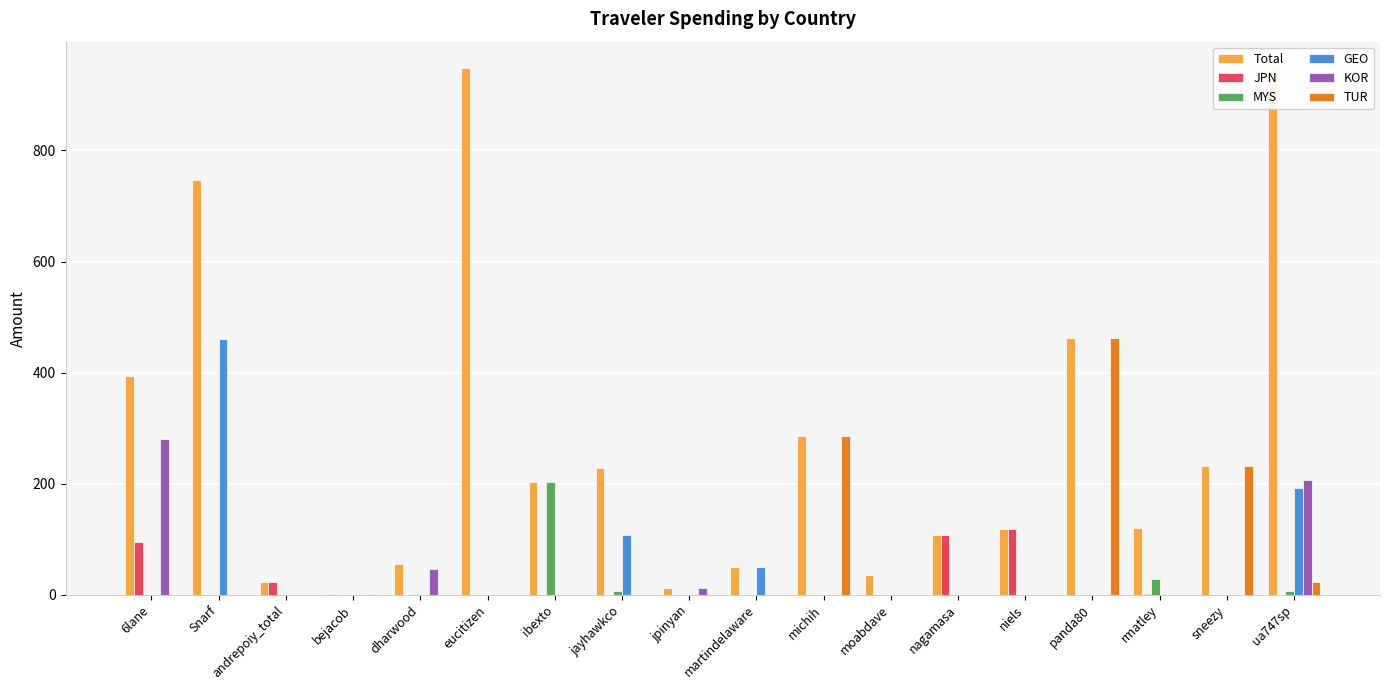

Which category has the highest value in the GEO series?

Snarf